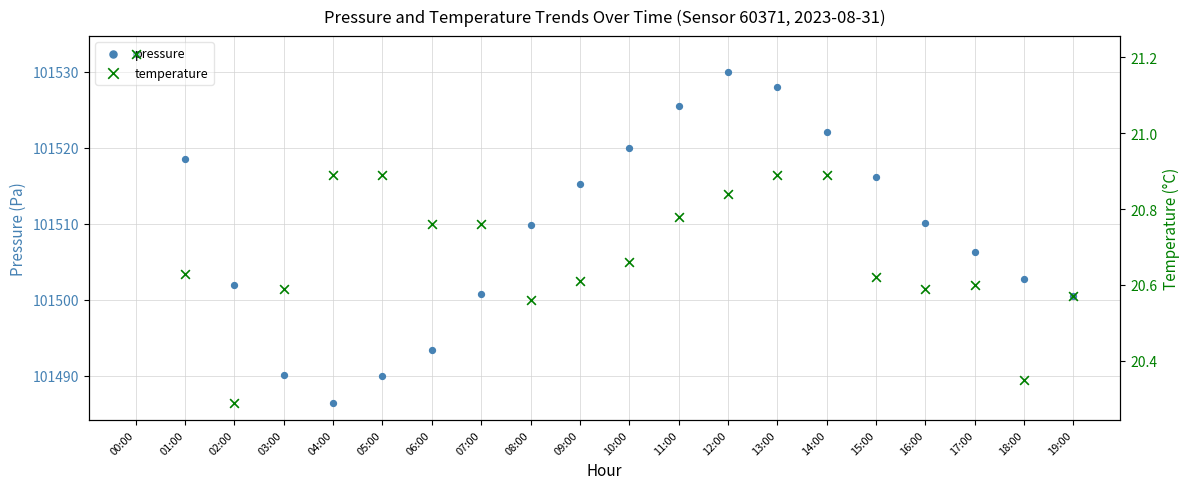

At which category is the sum across all series the highest?

00:00